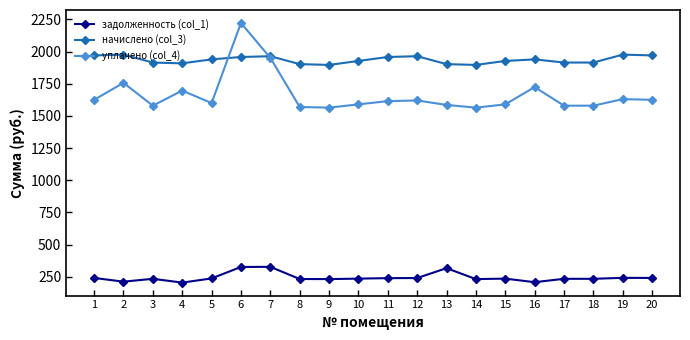

What is the value of the задолженность (col_1) point at the 1st from the left?

241.1